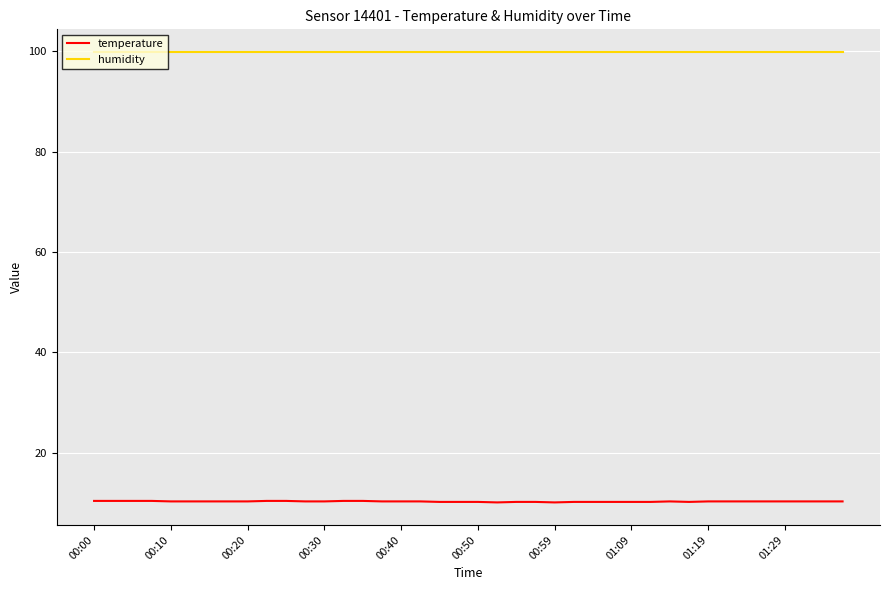

List the series in order of their peak value, lowest first.

temperature, humidity